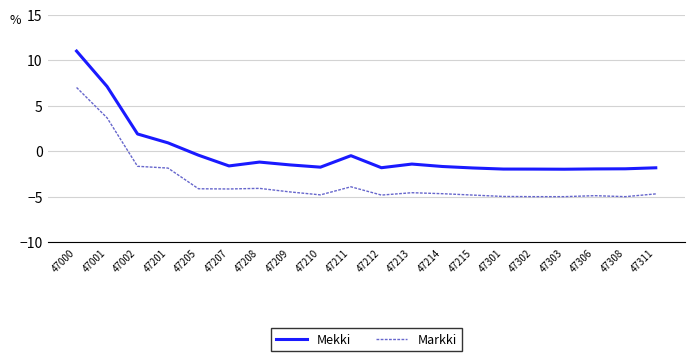

True or false: Markki has more than 1 interior local peaks.

True